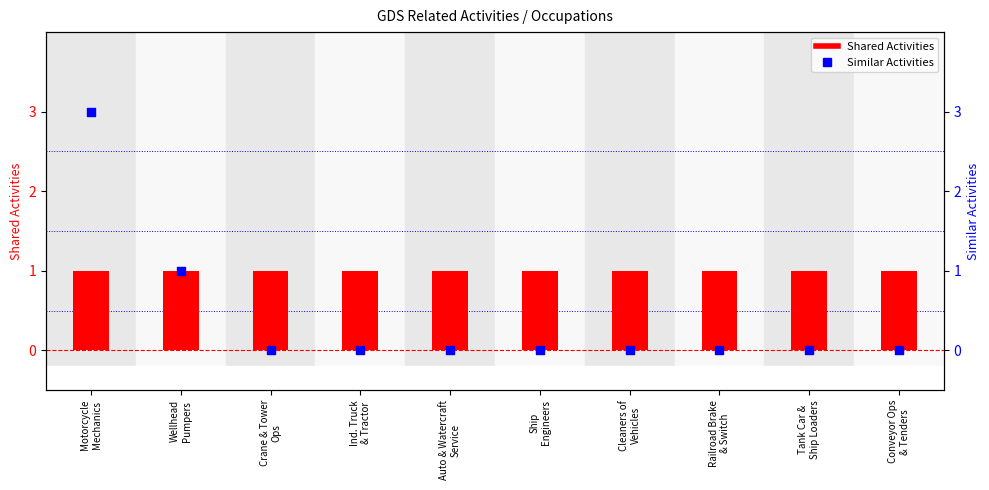

Which series contains the lowest Y value?

Similar Activities